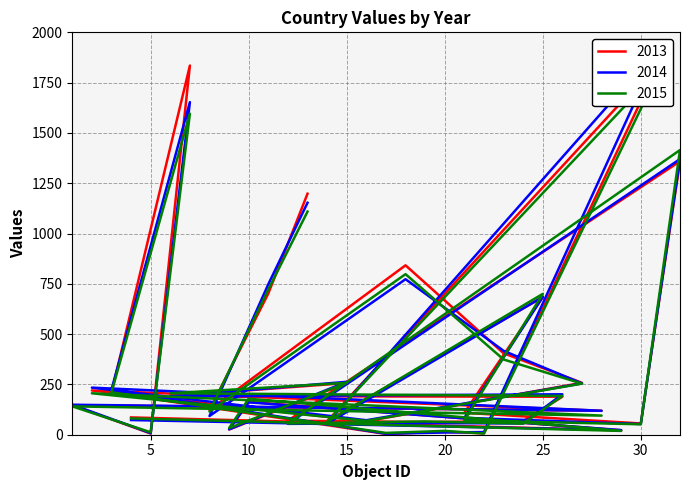

What is the spread (max minus min) of values at 8?

30